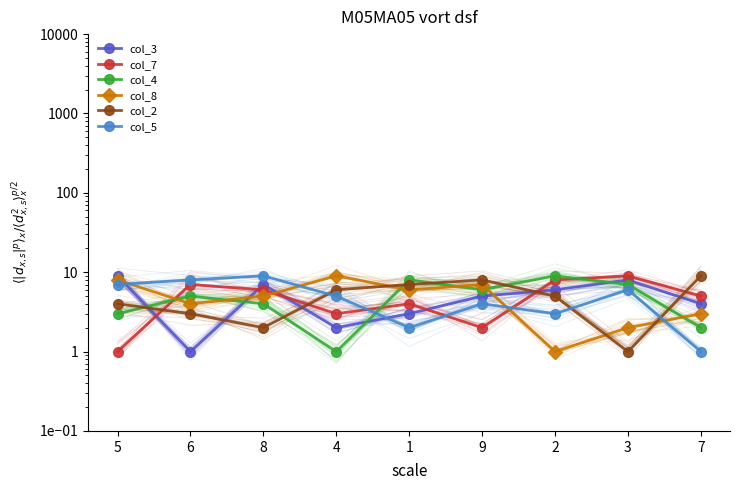

At which label does col_7 reach its peak?

3